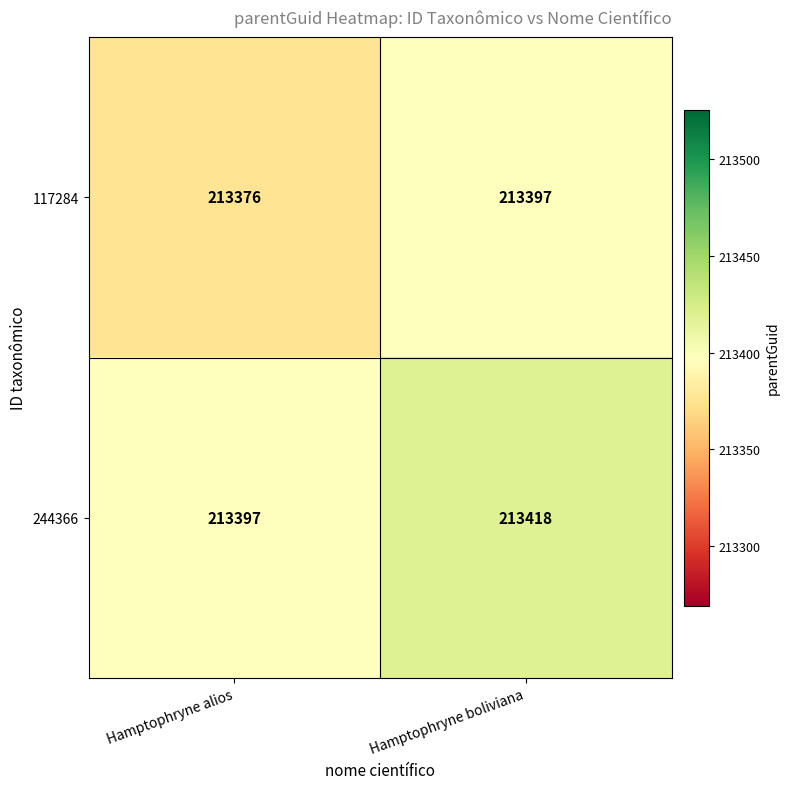

What is the difference between the maximum and minimum values in the 244366 series?

21